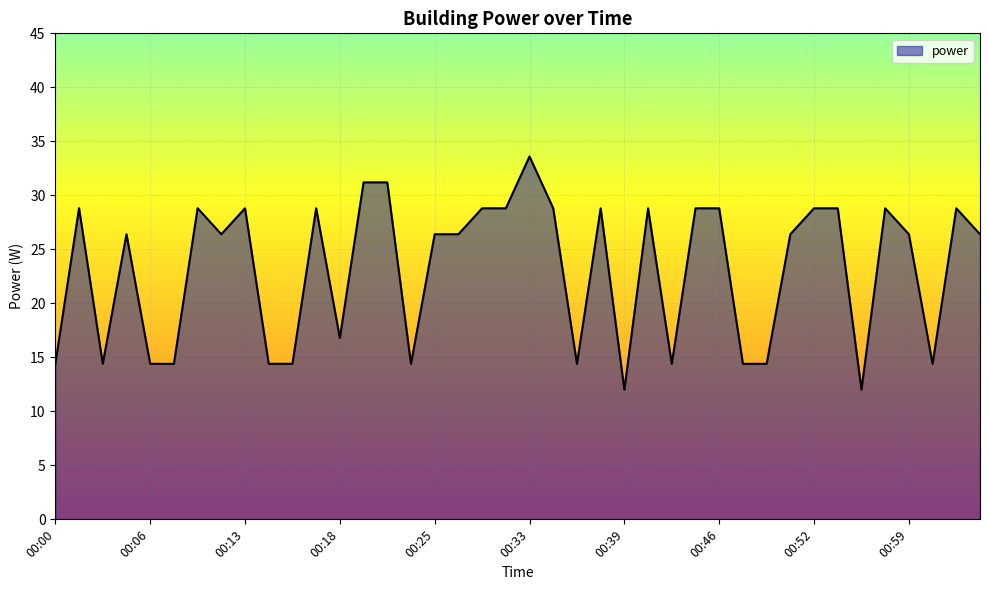

What is the minimum value shown in the chart?

12.0